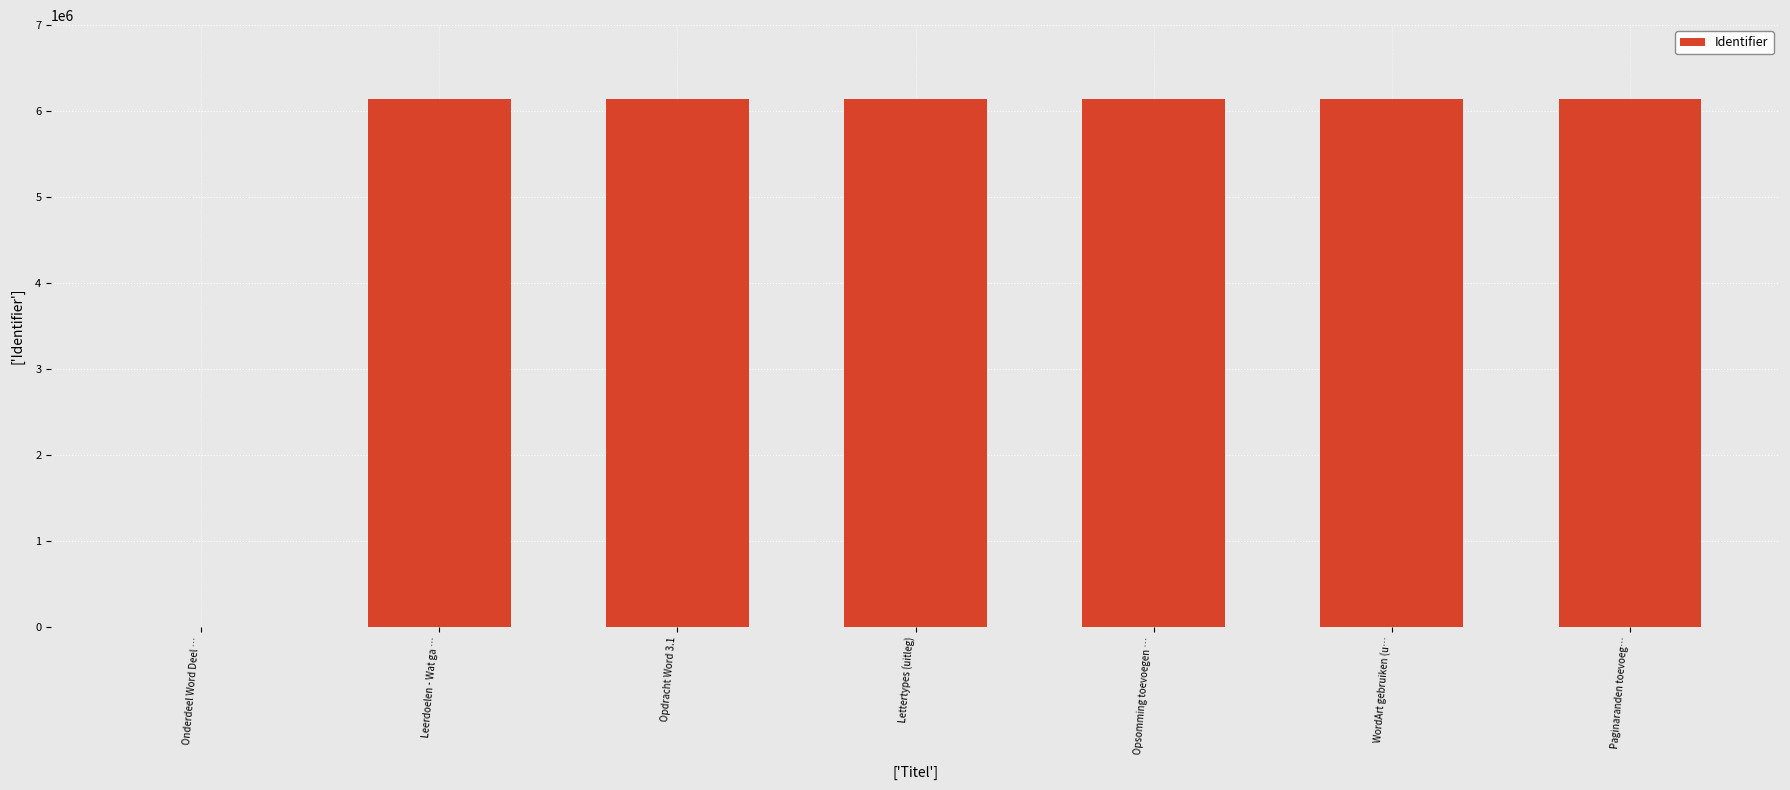

Is it true that the value at WordArt gebruiken (u… is 6145645?

True